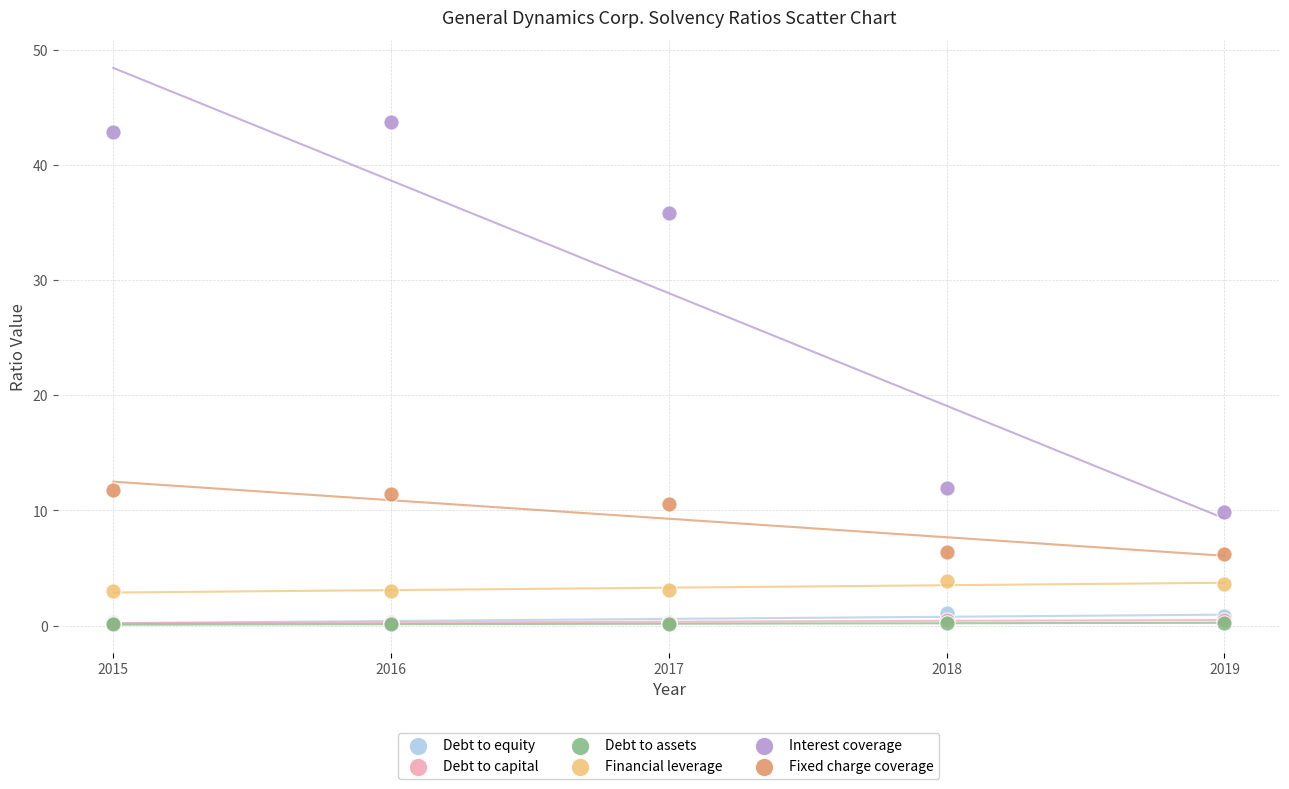

What are all the series names shown in the legend?

Debt to equity, Debt to capital, Debt to assets, Financial leverage, Interest coverage, Fixed charge coverage